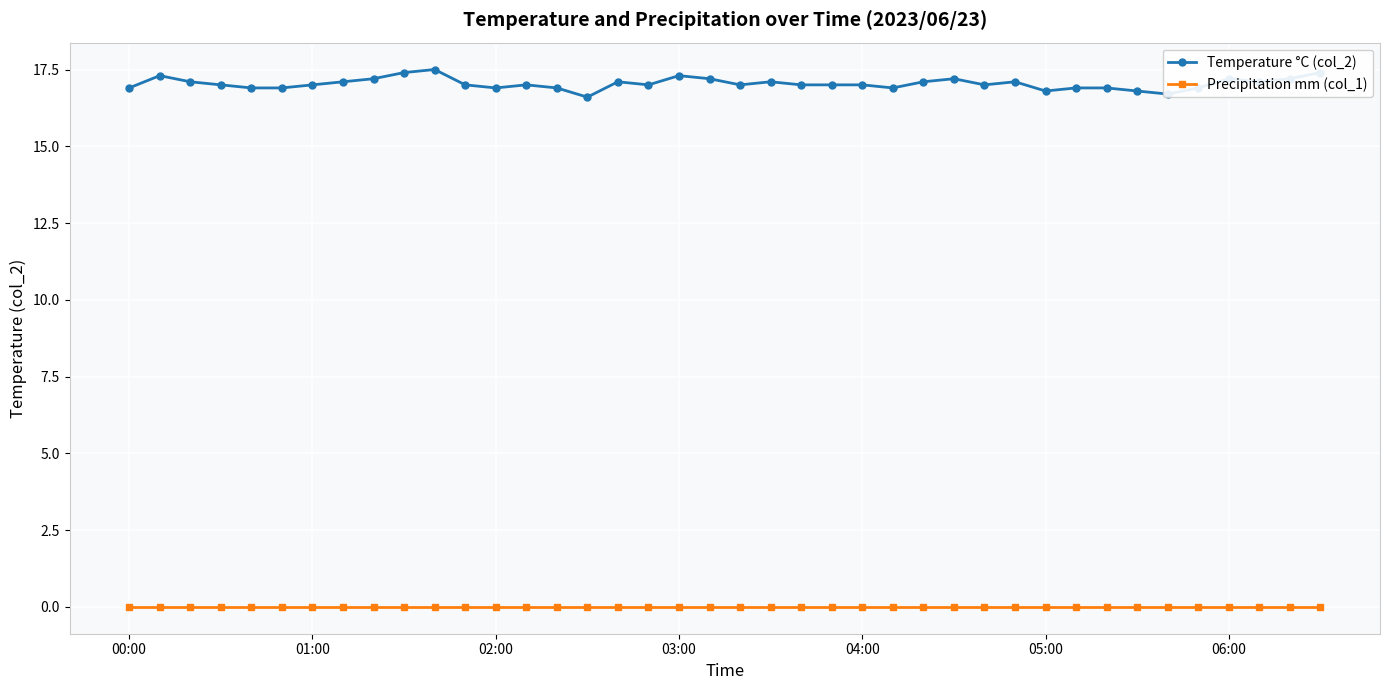

List the series in order of their overall mean, lowest first.

Precipitation mm (col_1), Temperature °C (col_2)